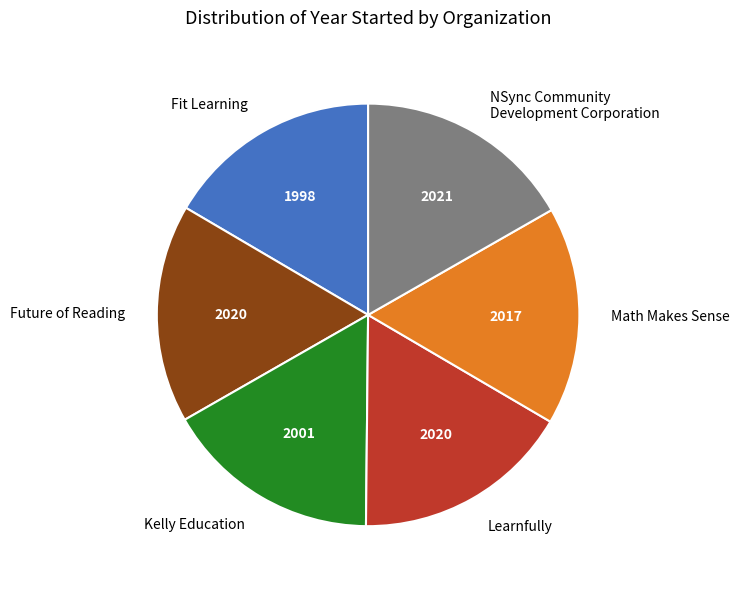

Is the sum of Math Makes Sense and Kelly Education greater than half?

No